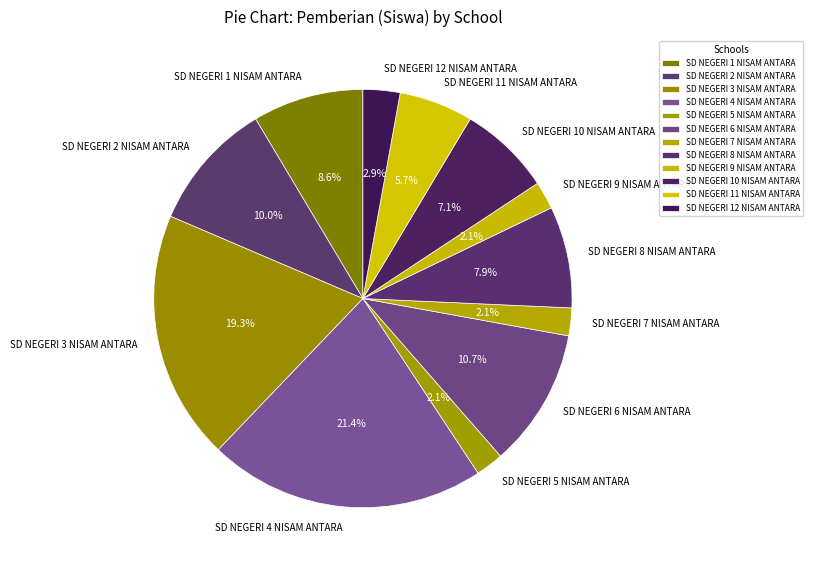

How much of the chart is everything except SD NEGERI 7 NISAM ANTARA?

97.9%